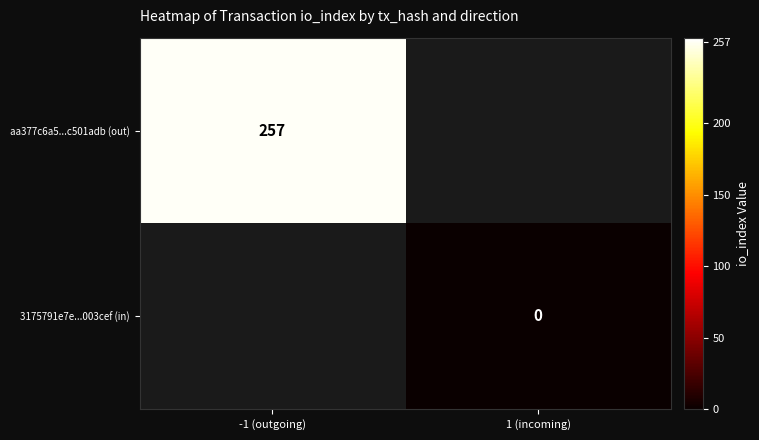

True or false: aa377c6a5...c501adb (out) has a value of 257 at -1 (outgoing).

True